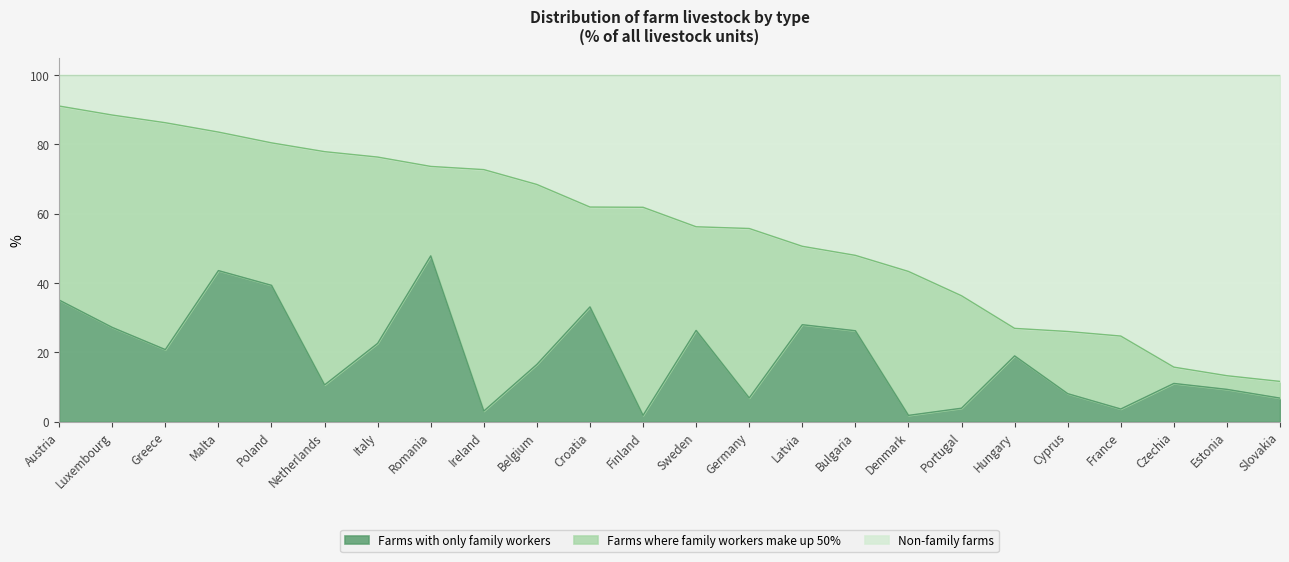

At how many categories does at least one series exceed 61?

12